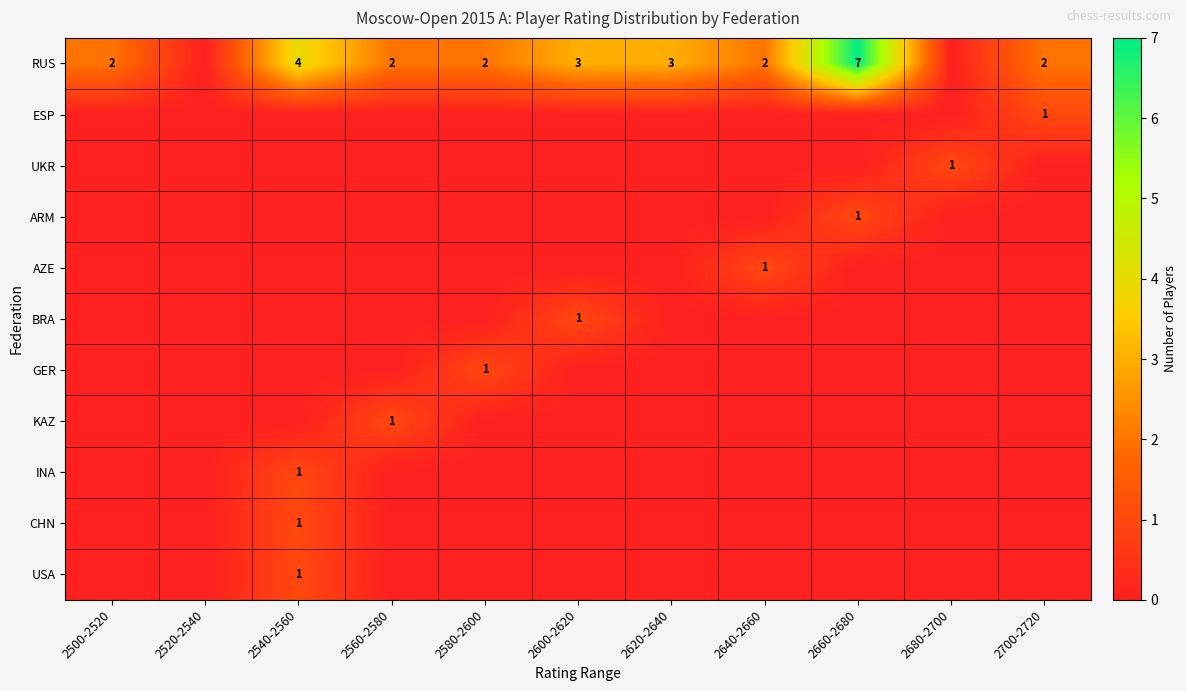

Is it true that RUS equals 1 at 2500-2520?

False